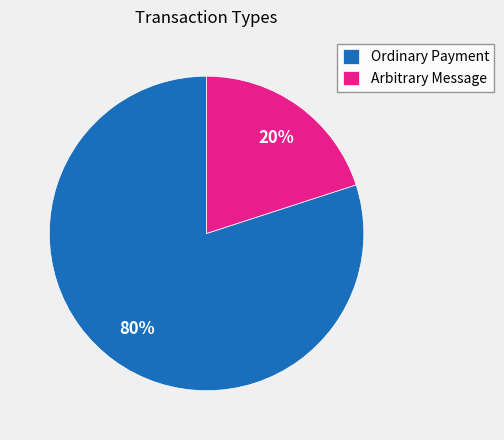

Which has a higher value, Ordinary Payment or Arbitrary Message?

Ordinary Payment